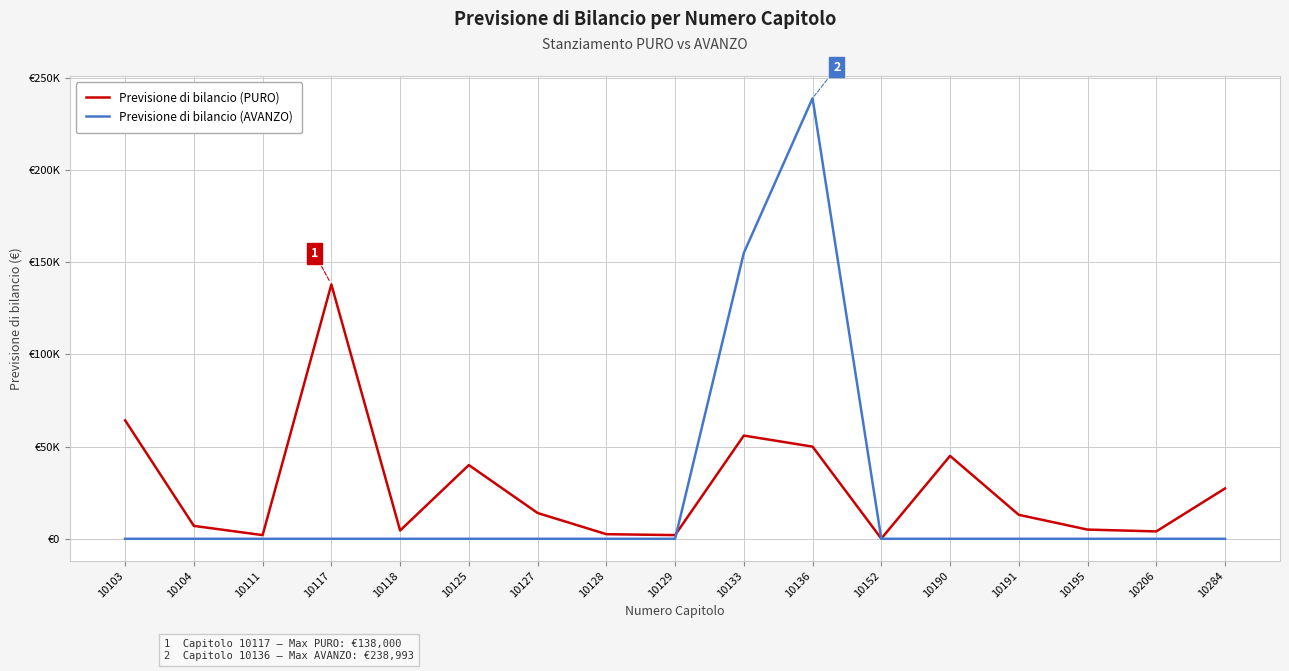

Does the chart display data point markers on the line(s)?

No